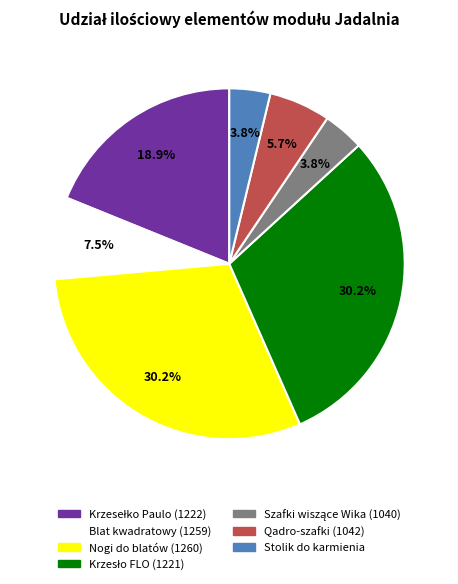

Is there any slice that represents more than half of the pie?

No